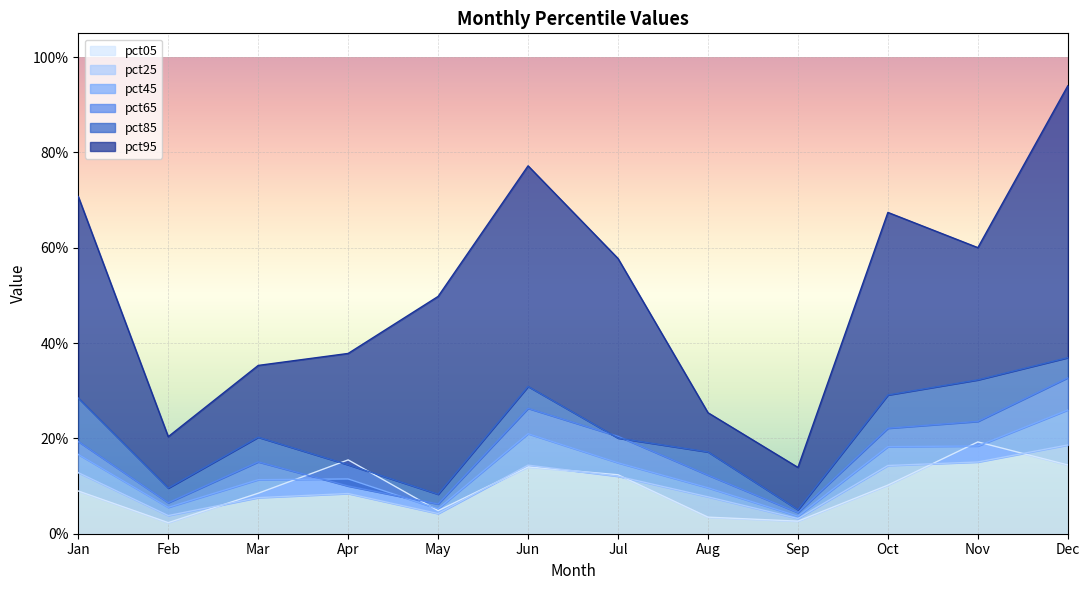

What is the sum of all pct65 values?

2.0